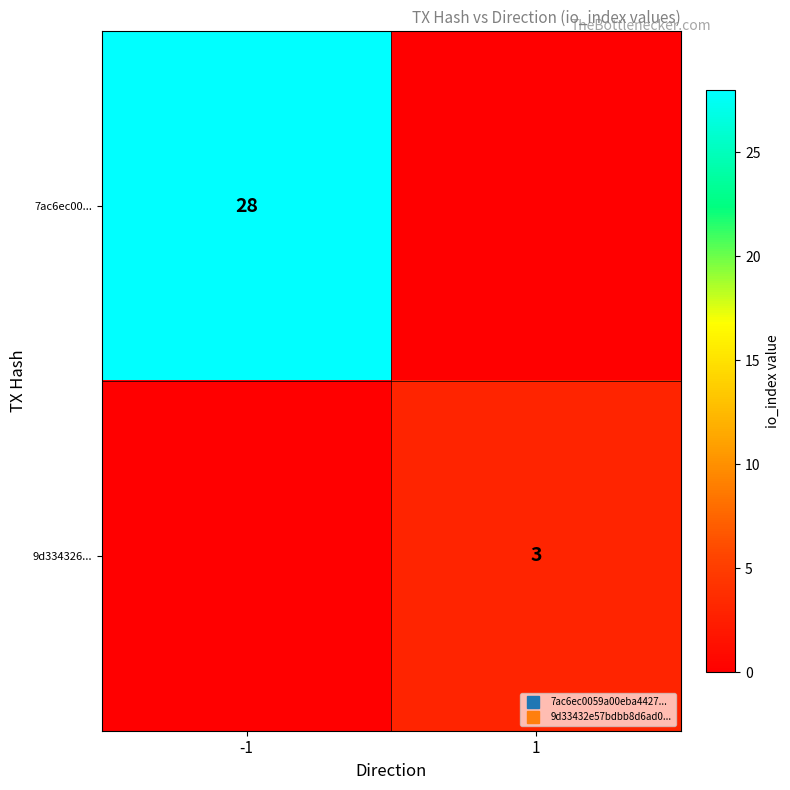

Where is 7ac6ec00... nearest to the value 14?

-1